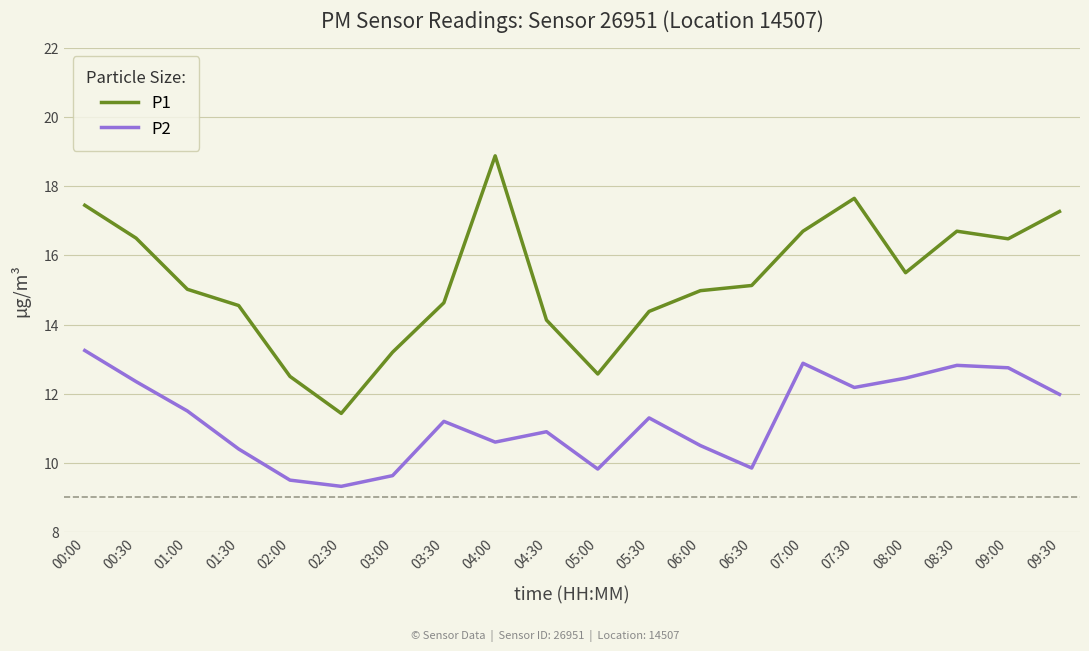

What position from the right is 04:00?

12